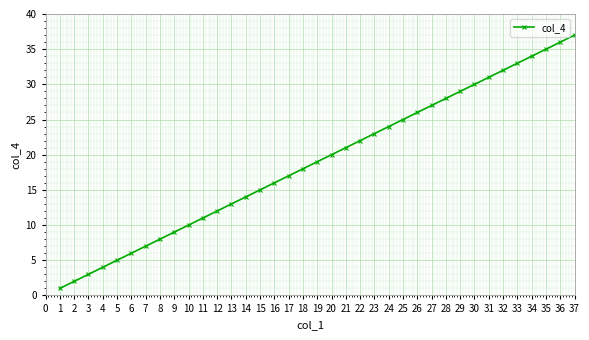

What is the average value?

19